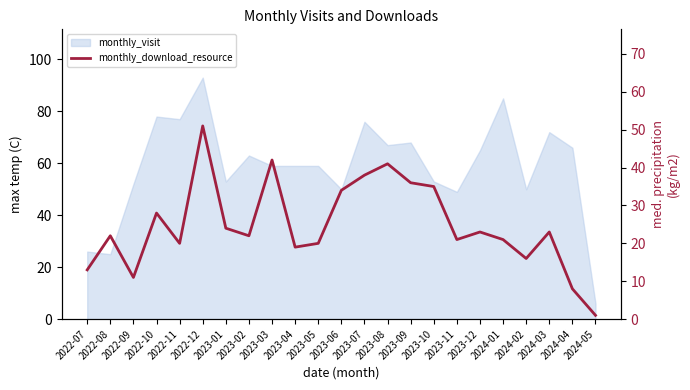

How many values are below 22?

10